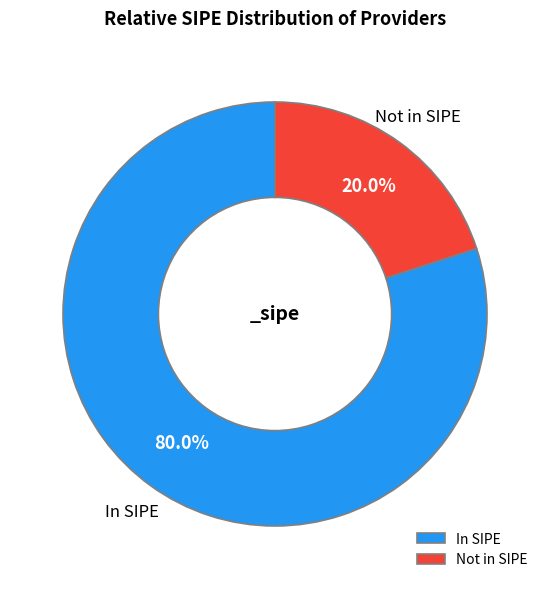

Rank the categories by value from highest to lowest.

In SIPE, Not in SIPE